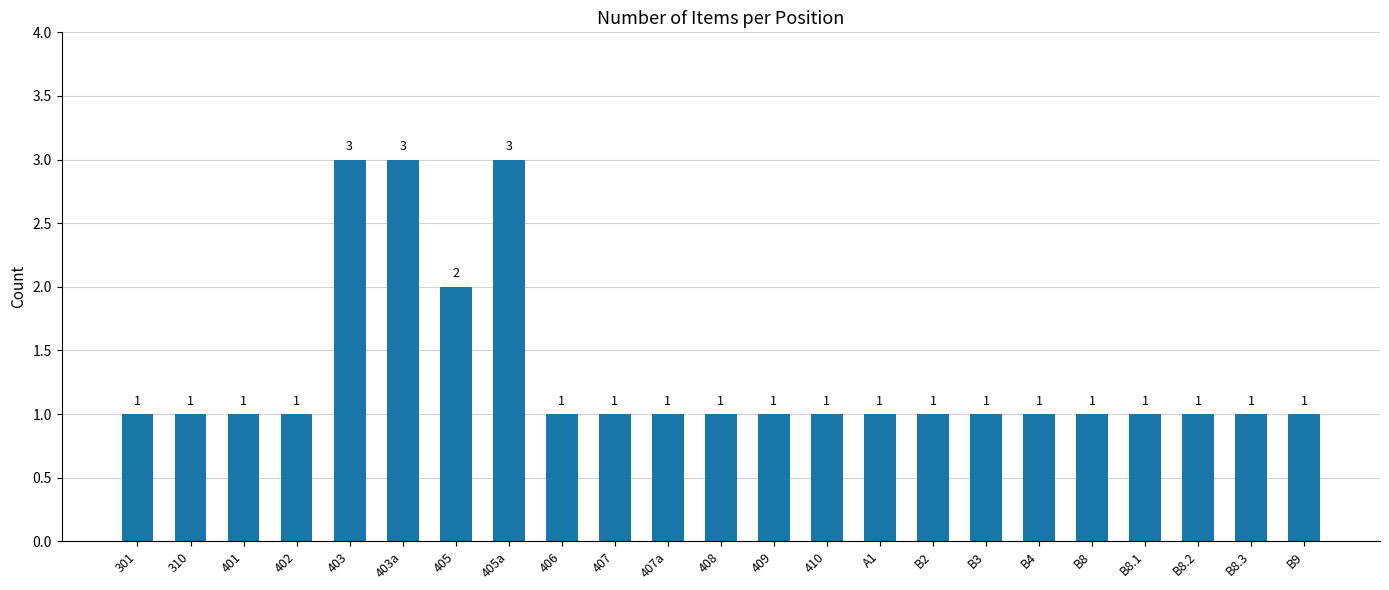

What is the ratio of the value at 301 to the value at 402?

1.0